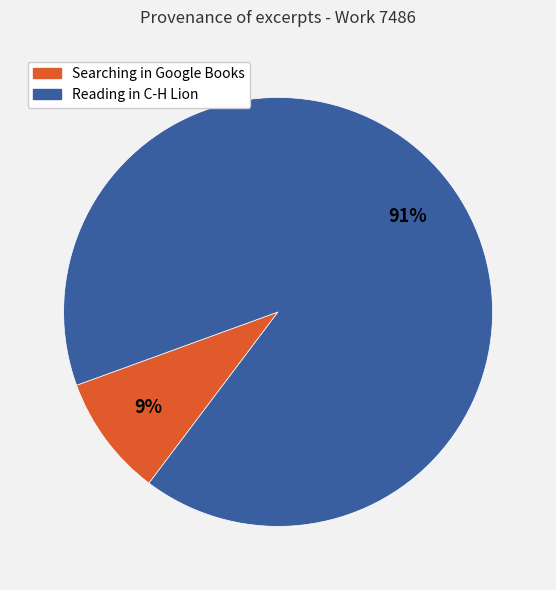

Is there any slice that represents more than half of the pie?

Yes